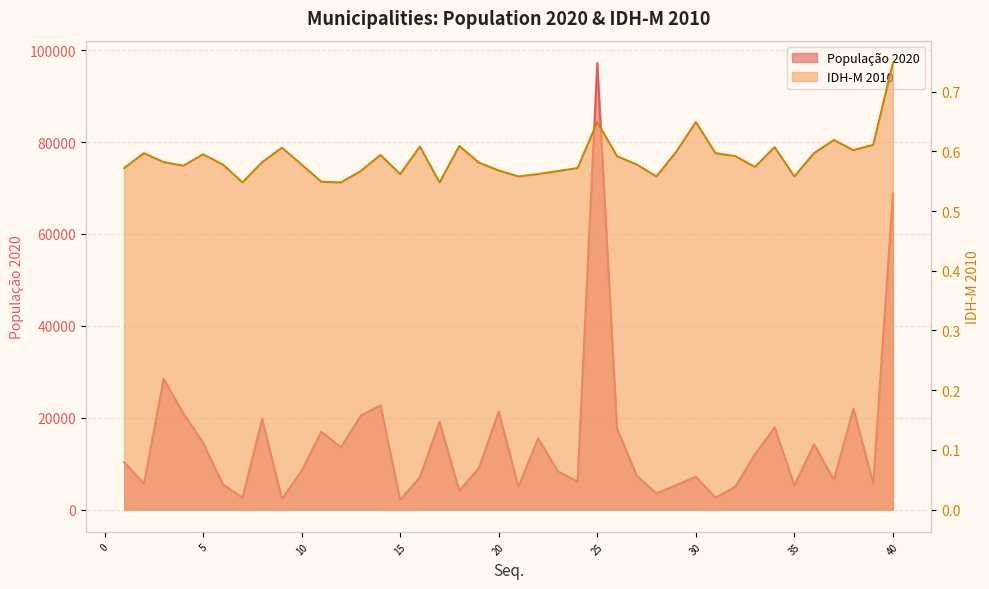

Which series changed the most between 19 and 40?

População 2020